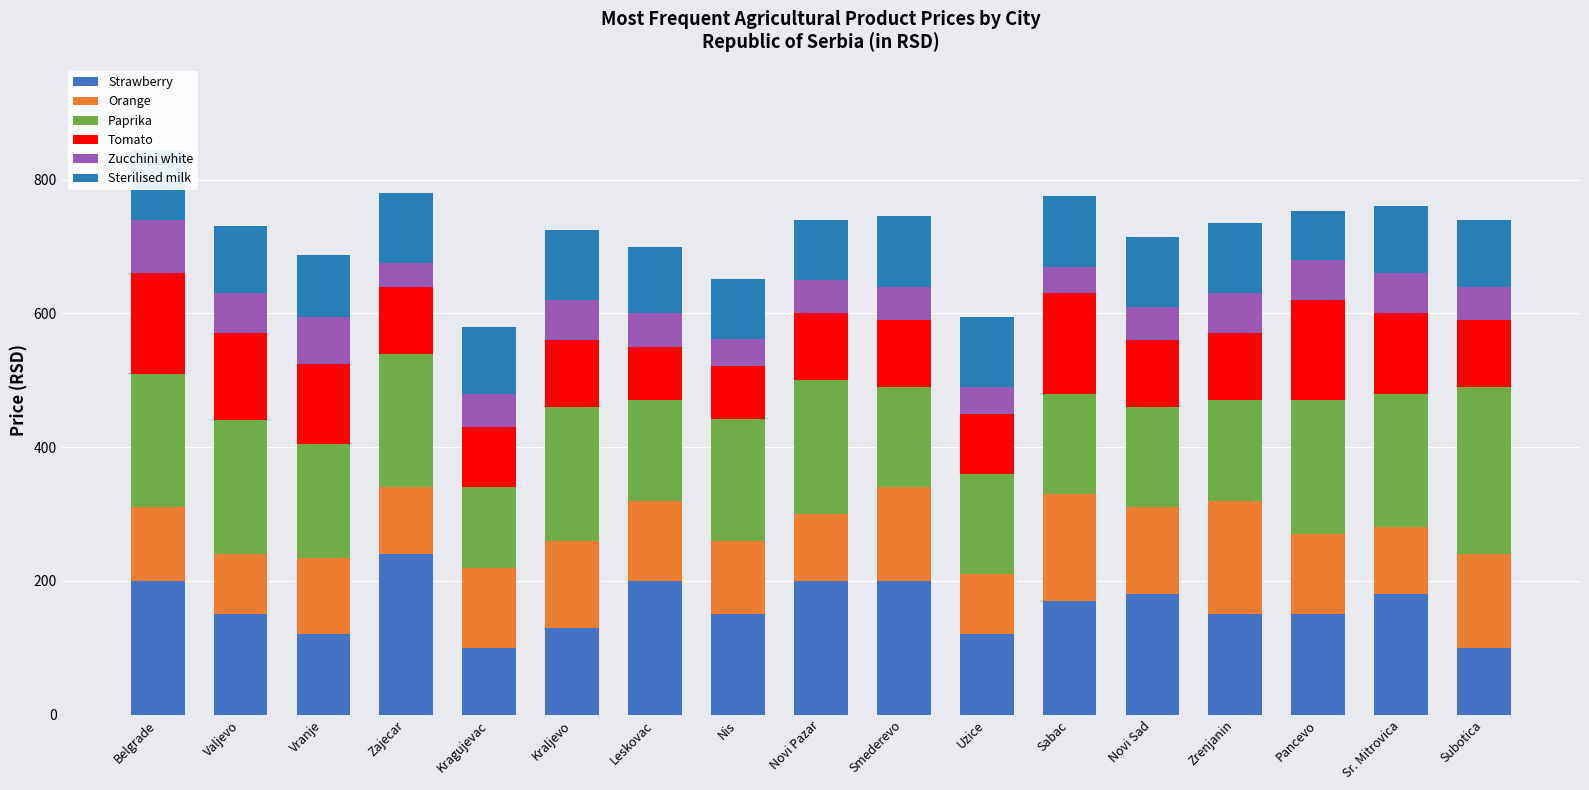

What is the spread (max minus min) of values at Kraljevo?

140.0